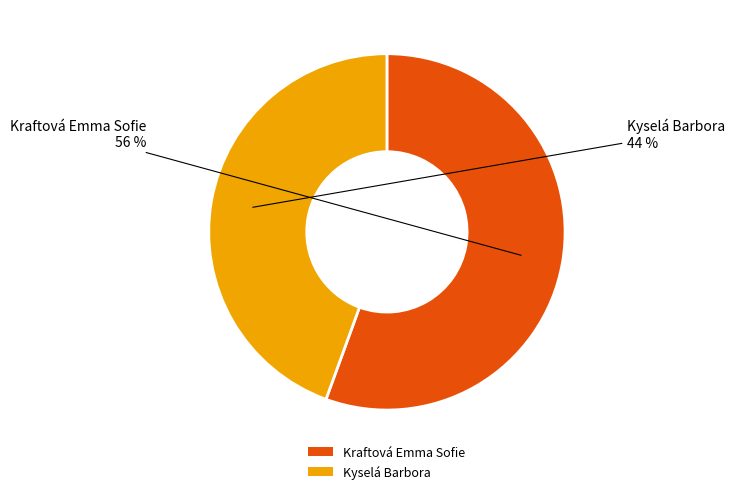

Between Kyselá Barbora and Kraftová Emma Sofie, which is larger?

Kraftová Emma Sofie